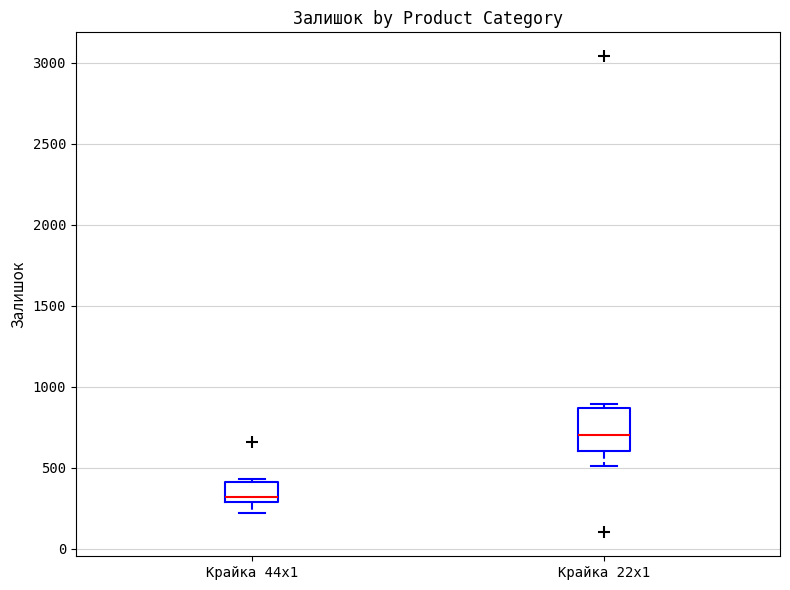

Comparing the boxes themselves (not the whiskers), which one is the tallest?

Крайка 22x1